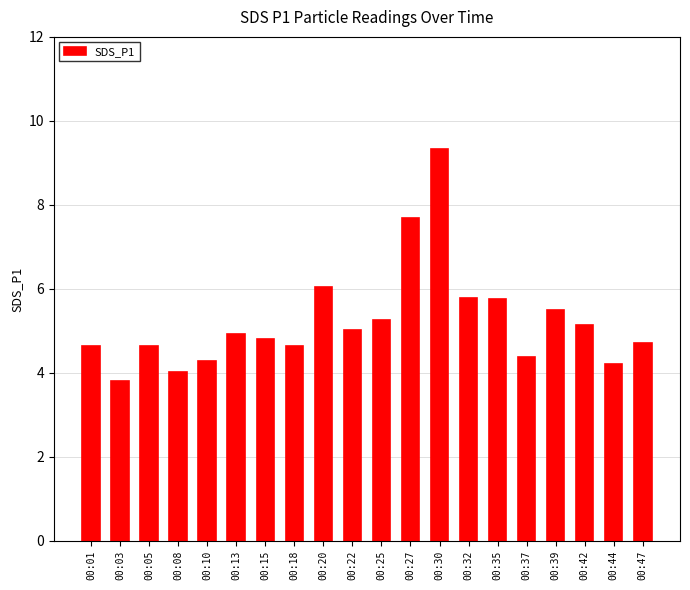

Which category has the highest value across all series?

00:30